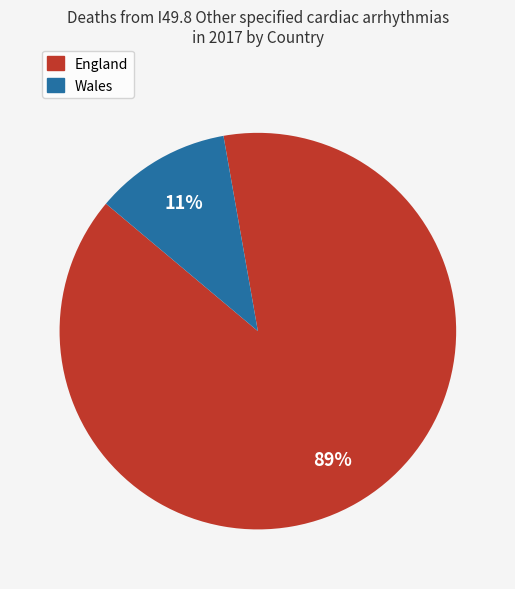

Is there a majority slice in this chart?

Yes